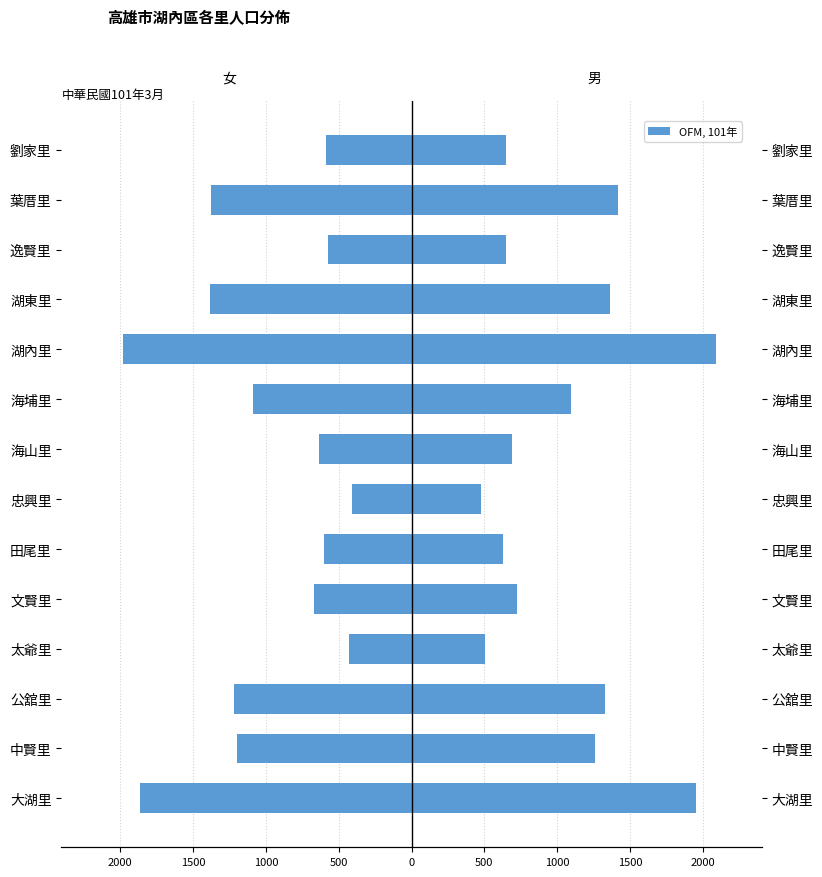

At 太爺里, list the series in order from largest to smallest.

男人口, 女人口